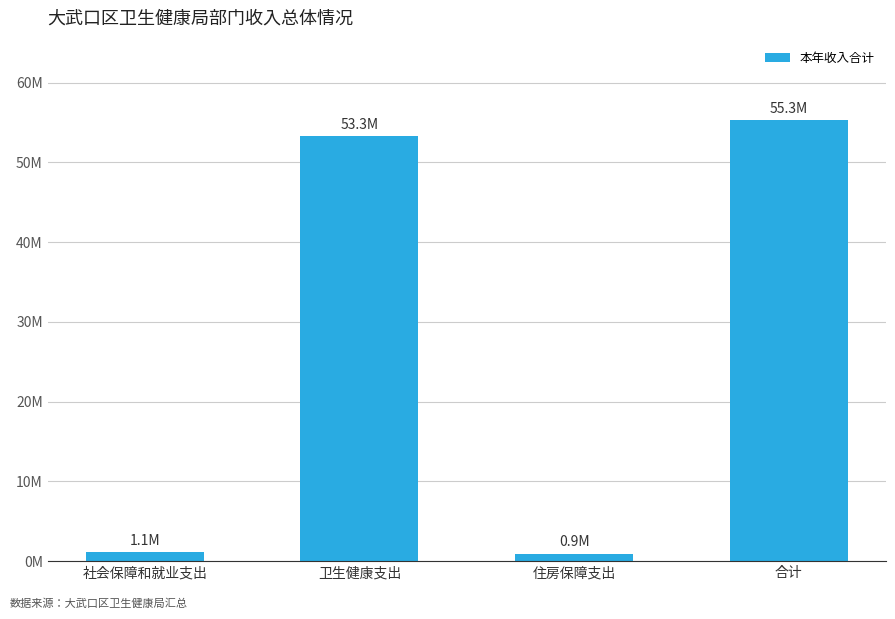

The chart shows a value of 97041064.7 at 合计. True or false?

False